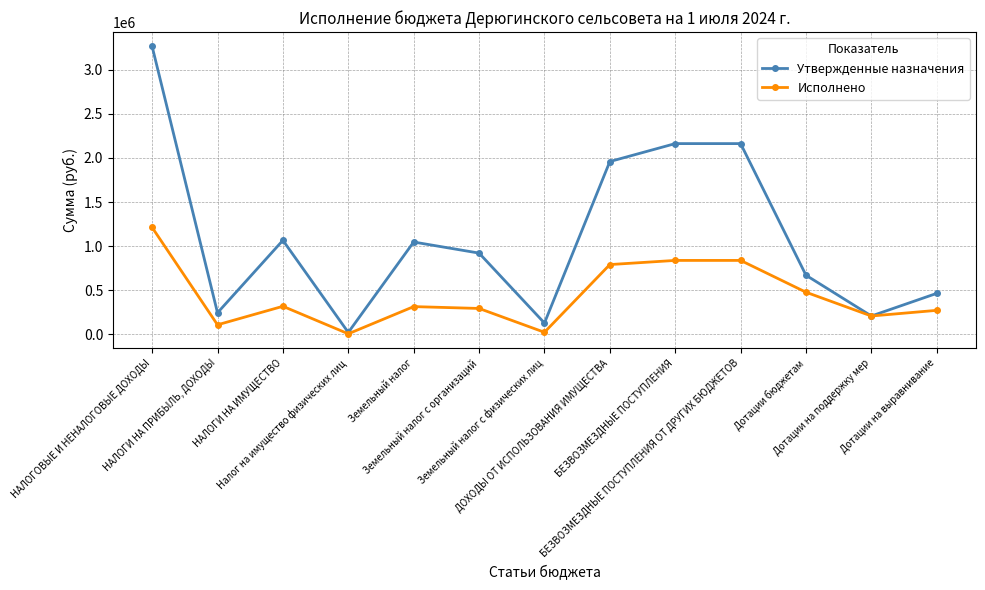

Read the Утвержденные назначения value at Налог на имущество физических лиц.

19115.0